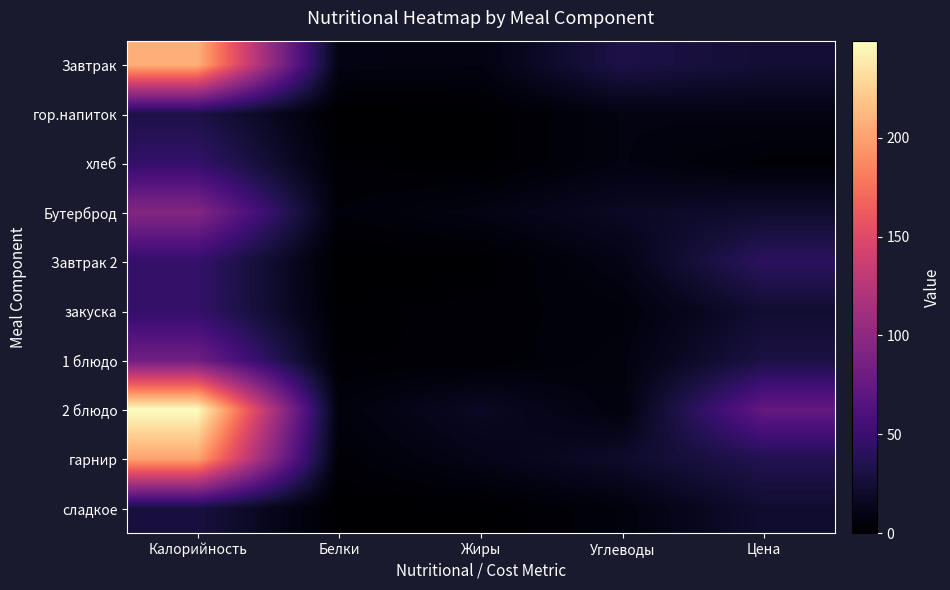

Reading left to right, what are all the values shown in this chart?

Завтрак: Калорийность=208.0	Белки=9.0	Жиры=8.0	Углеводы=32.0	Цена=24.5
гор.напиток: Калорийность=32.0	Белки=0.0	Жиры=0.0	Углеводы=8.0	Цена=8.8
хлеб: Калорийность=46.0	Белки=2.0	Жиры=0.0	Углеводы=8.0	Цена=3.1
Бутерброд: Калорийность=94.0	Белки=4.0	Жиры=9.0	Углеводы=17.0	Цена=21.4
Завтрак 2: Калорийность=46.0	Белки=0.0	Жиры=0.0	Углеводы=10.0	Цена=41.8
закуска: Калорийность=46.0	Белки=1.0	Жиры=3.0	Углеводы=5.0	Цена=22.7
1 блюдо: Калорийность=82.0	Белки=2.0	Жиры=2.0	Углеводы=7.0	Цена=30.4
2 блюдо: Калорийность=249.0	Белки=6.0	Жиры=17.0	Углеводы=6.0	Цена=74.3
гарнир: Калорийность=201.0	Белки=3.0	Жиры=11.0	Углеводы=20.0	Цена=35.6
сладкое: Калорийность=29.0	Белки=0.0	Жиры=0.0	Углеводы=6.0	Цена=22.2